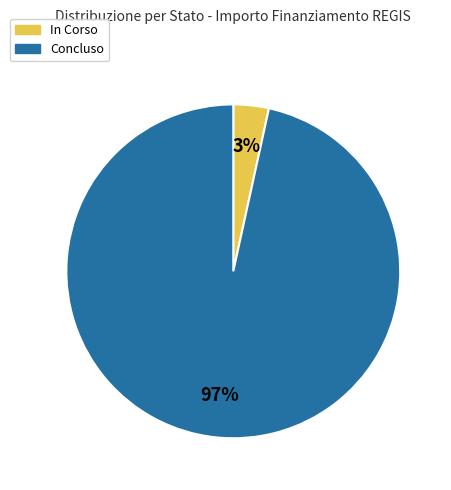

What percentage is the Concluso slice, to the nearest percent?

97%